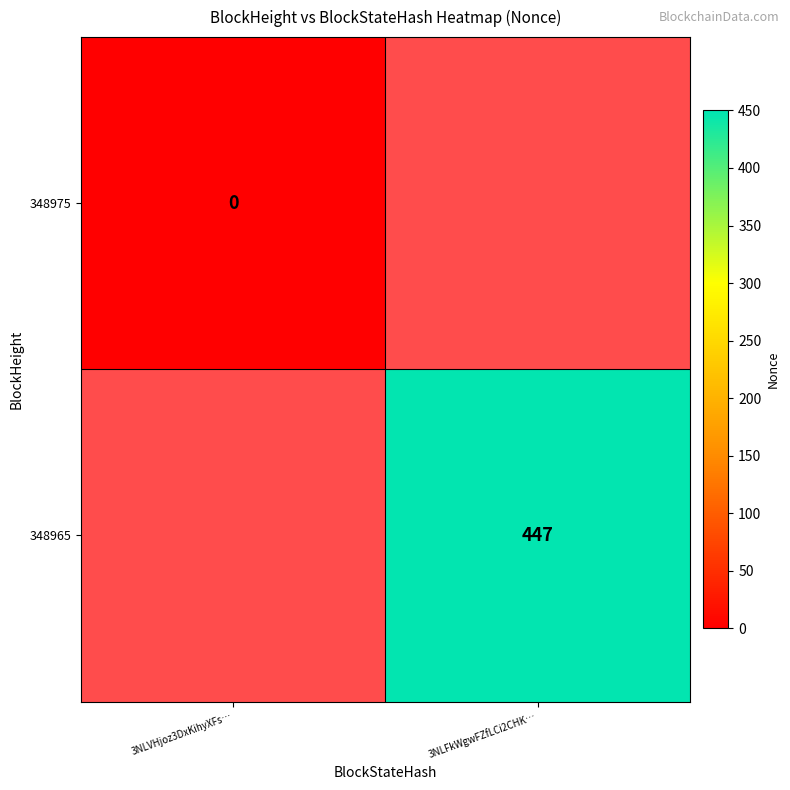

At which category does the chart reach its minimum across all series?

3NLVHjoz3DxKihyXFs…